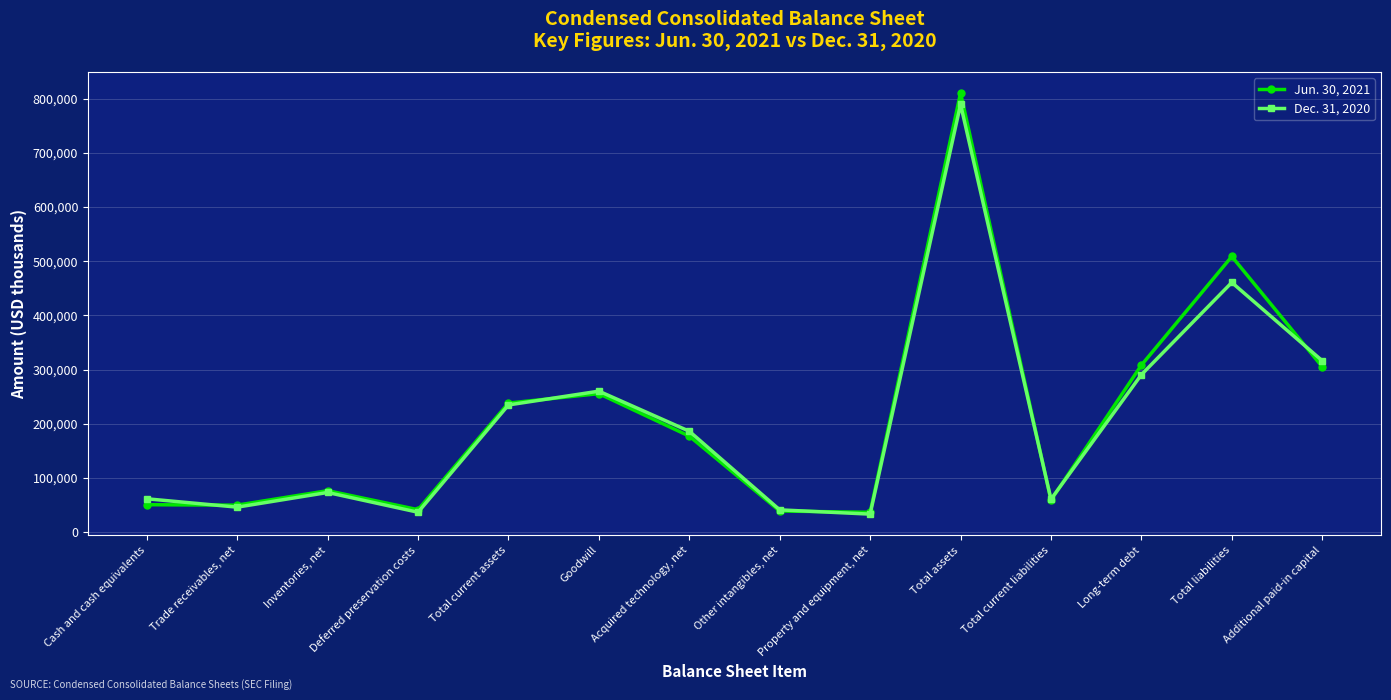

What is the label of the 10th point from the left?

Total assets